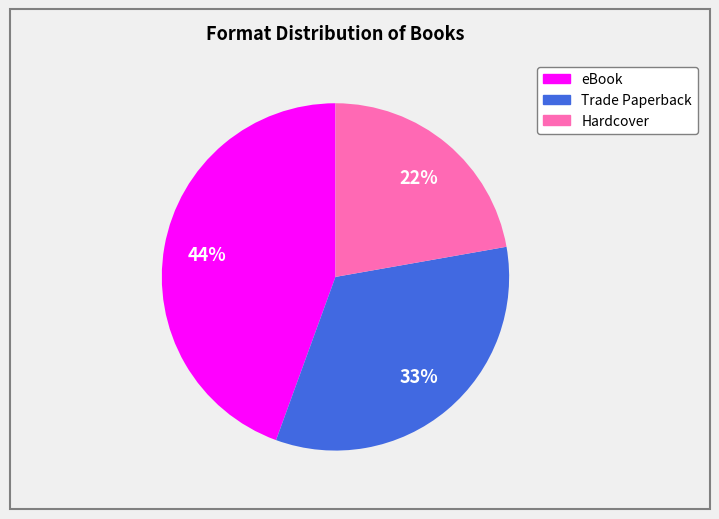

To the nearest percent, what is the average slice percentage?

33%